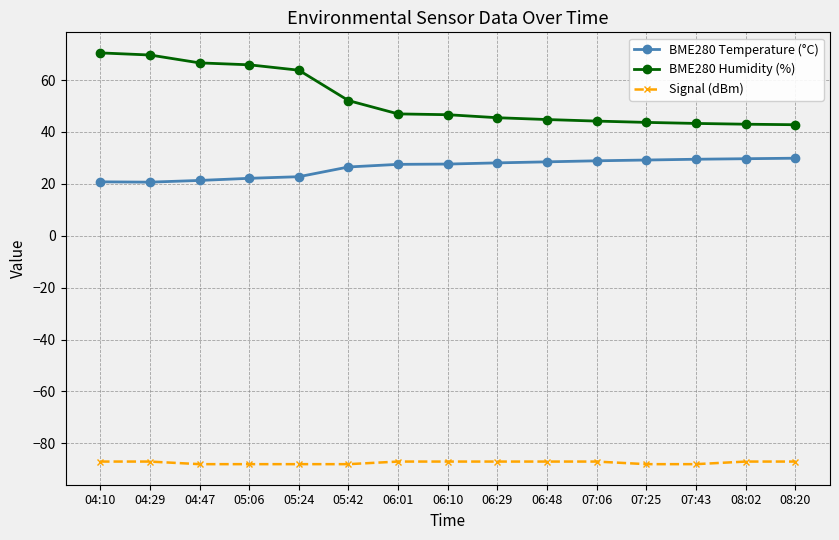

True or false: BME280 Humidity (%) and BME280 Temperature (°C) cross at least once.

False